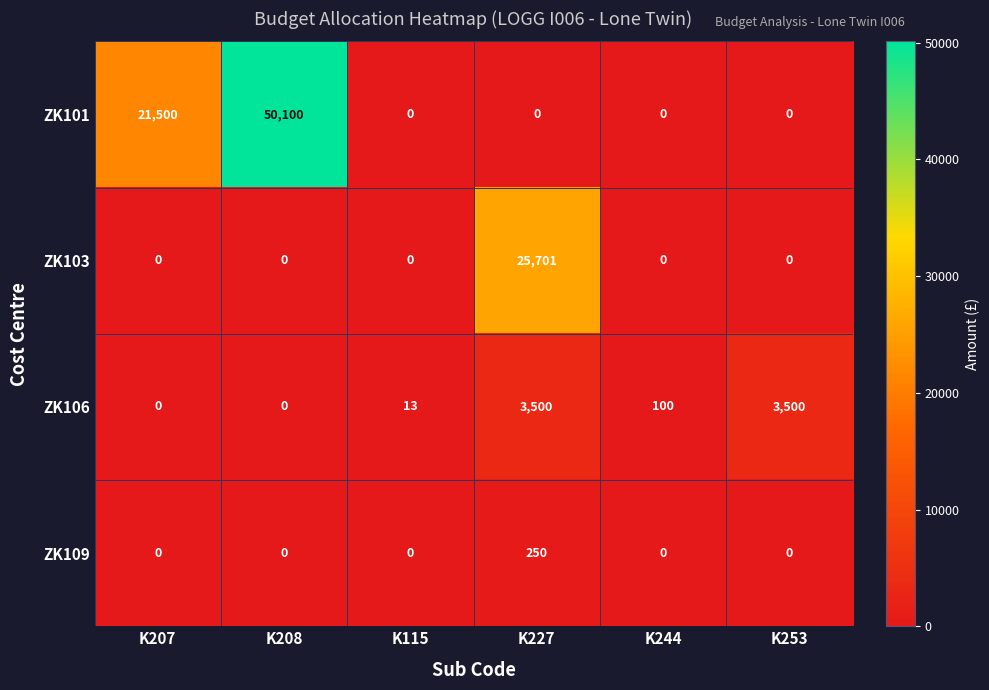

Which series has the widest spread of values?

ZK101